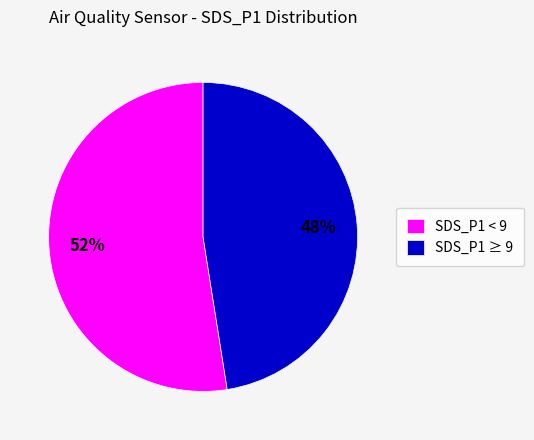

How many segments does this pie chart have?

2